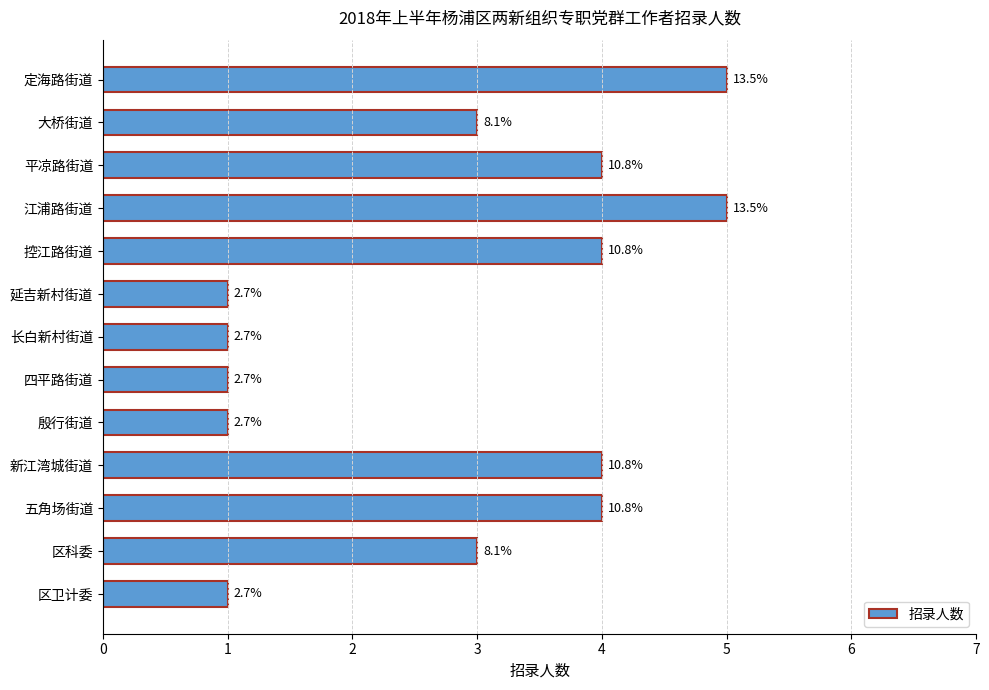

Are the bars horizontal?

Yes